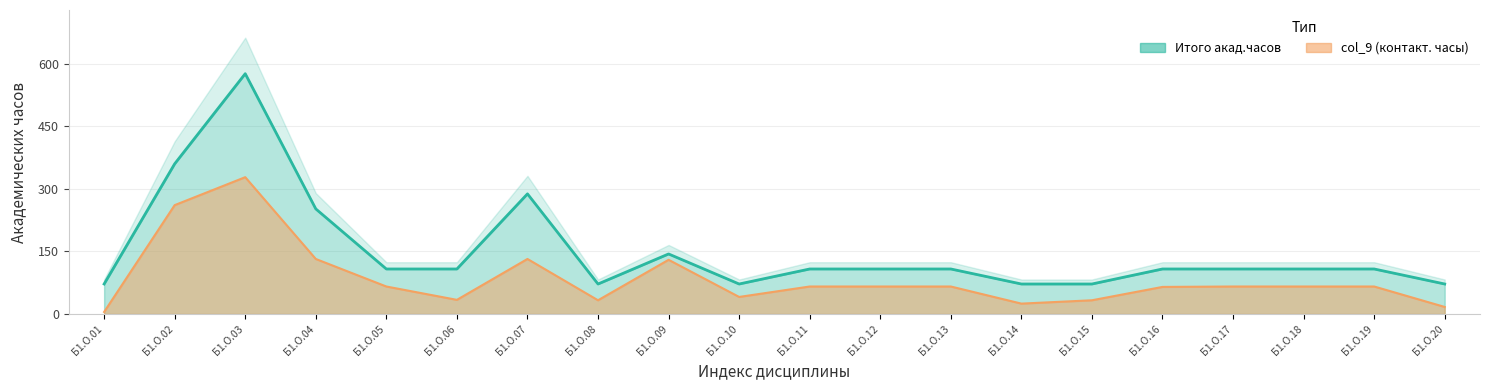

What is the average value of the Итого акад.часов series?

151